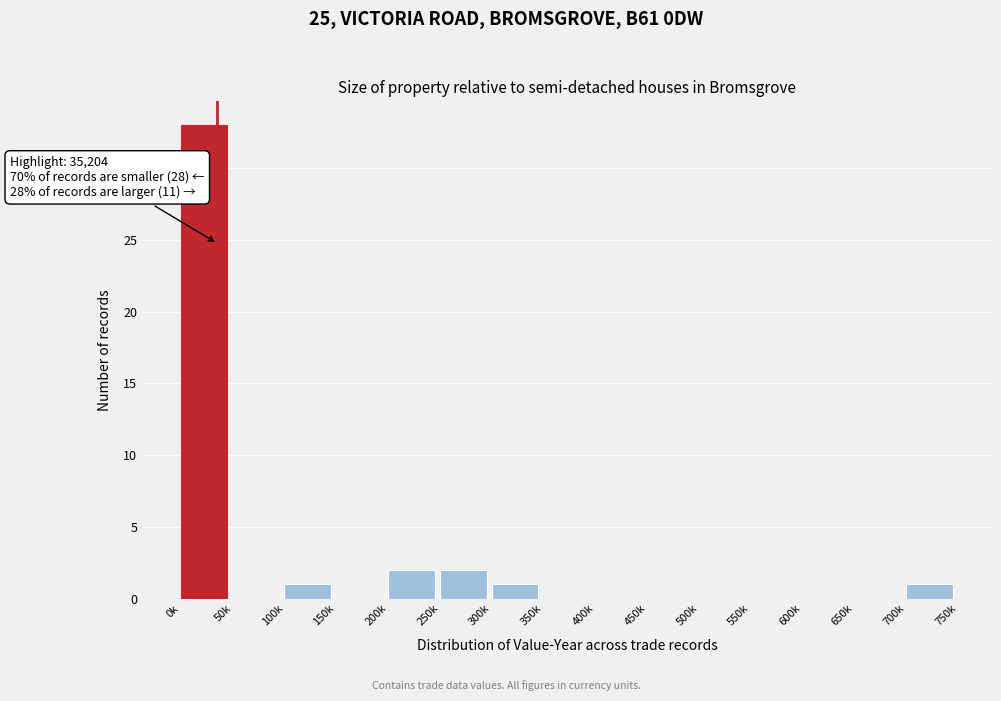

Reading left to right, transcribe all the data shown in this chart.

0k=33	50k=0	100k=1	150k=0	200k=2	250k=2	300k=1	350k=0	400k=0	450k=0	500k=0	550k=0	600k=0	650k=0	700k=1